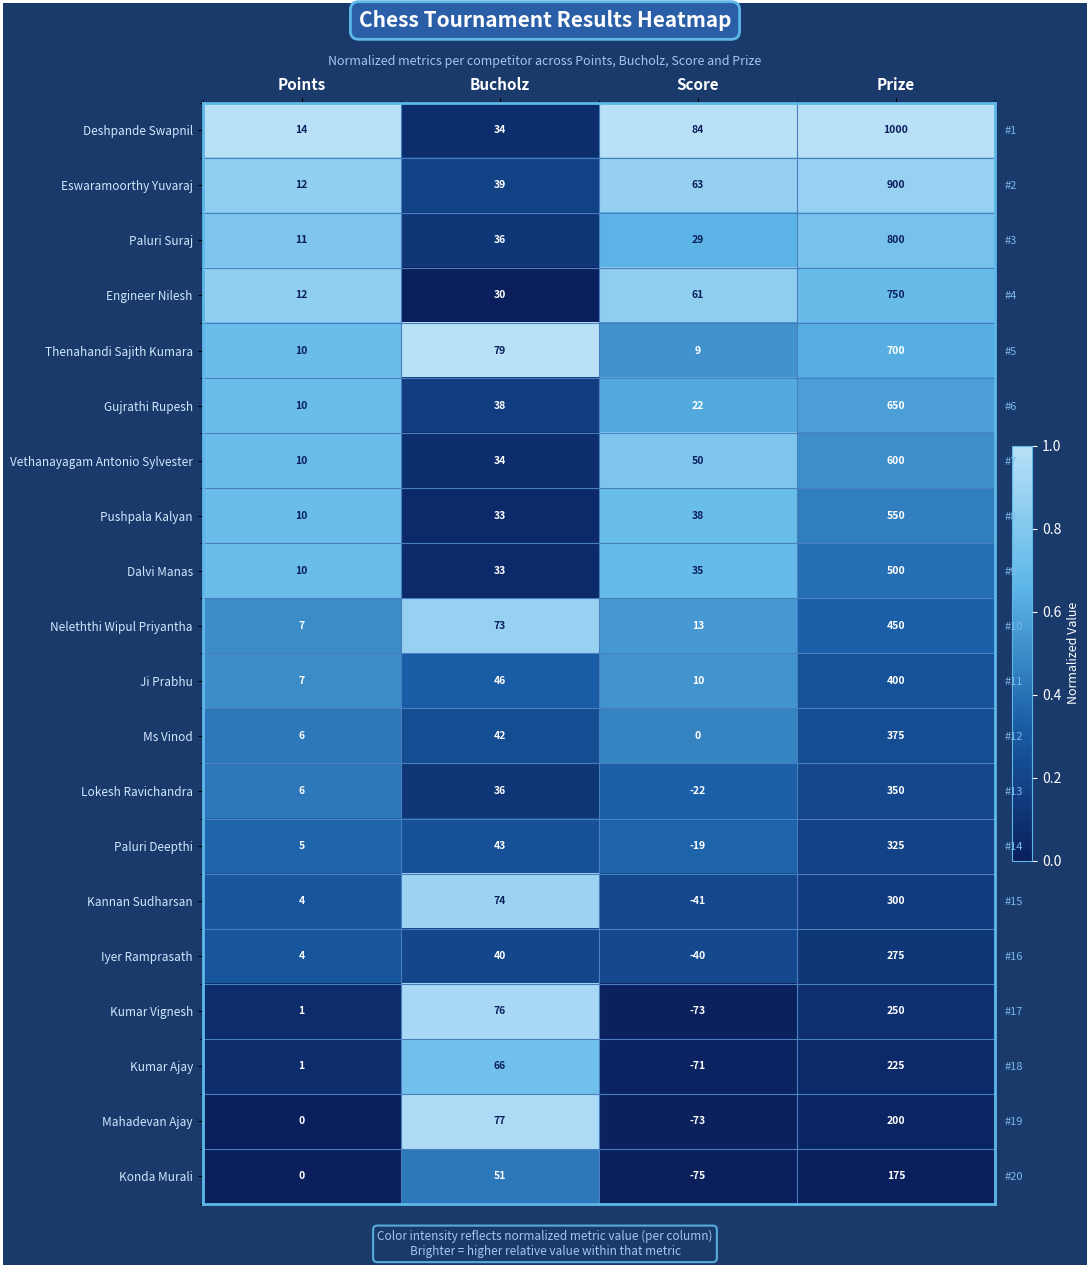

Read the Engineer Nilesh value at Points.

0.9